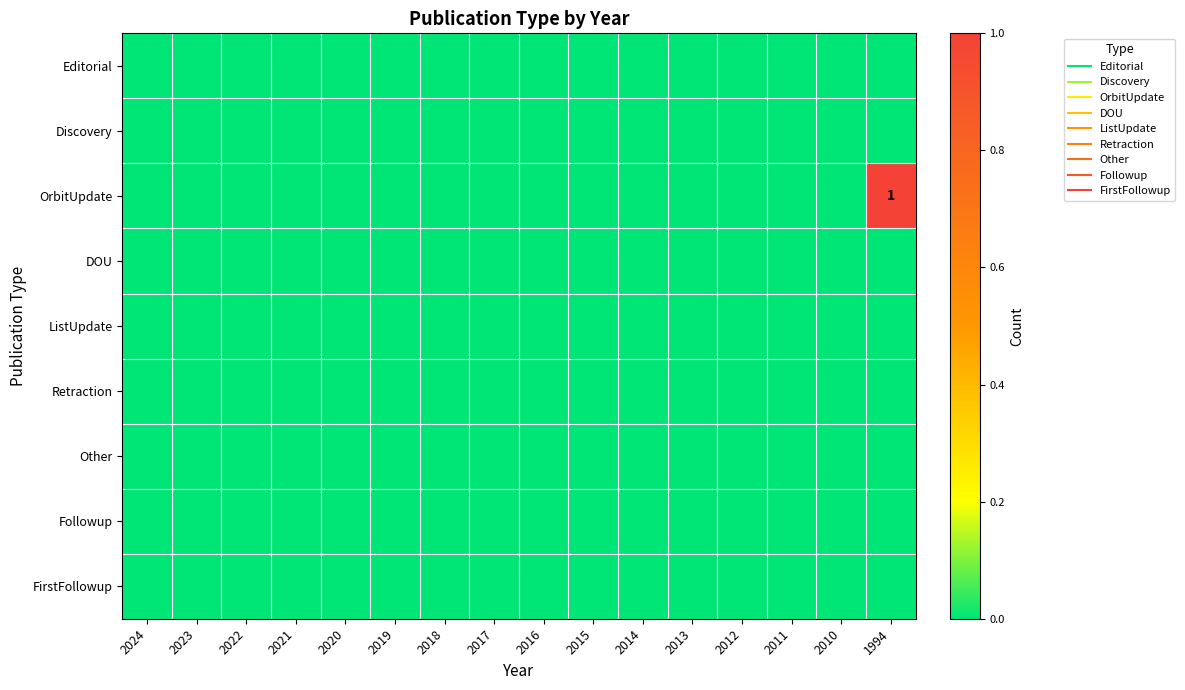

Which series has the largest total across all categories?

OrbitUpdate